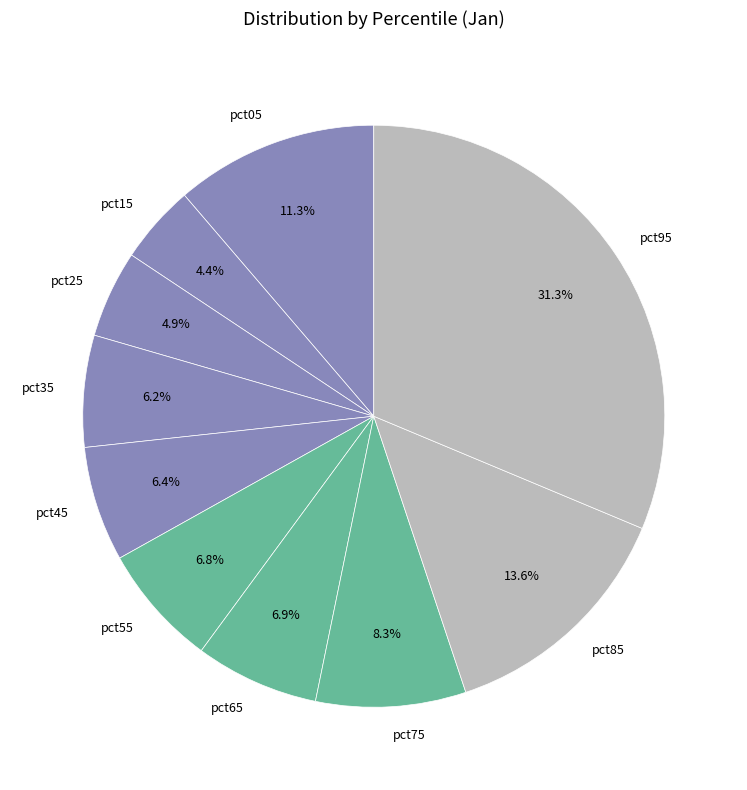

Combined, do pct65 and pct05 account for over 50%?

No